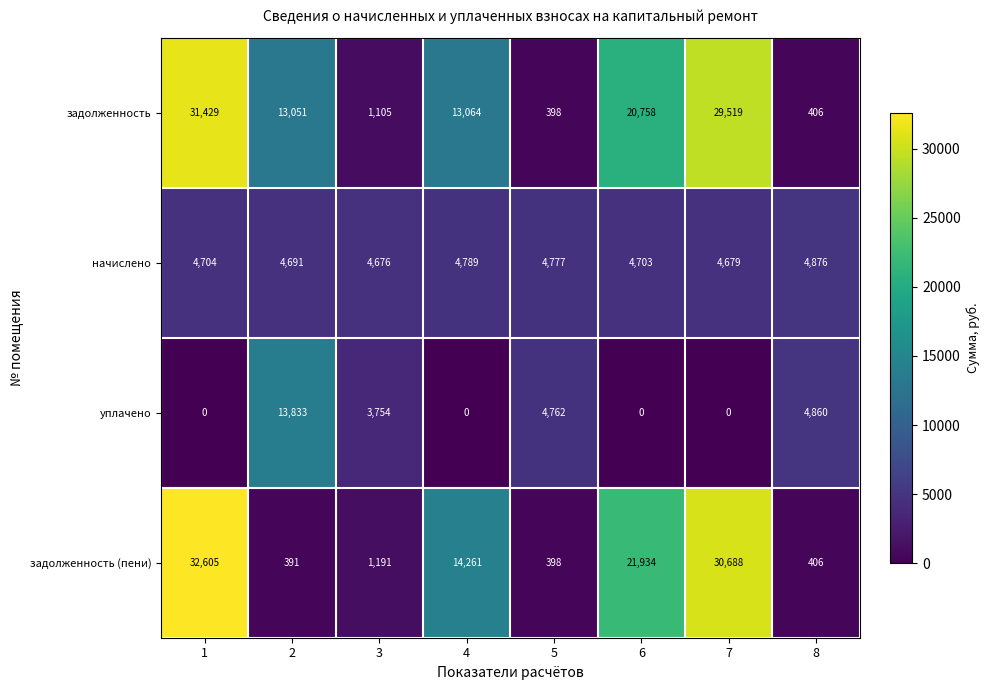

List the series in order of their peak value, highest first.

задолженность (пени), задолженность, уплачено, начислено